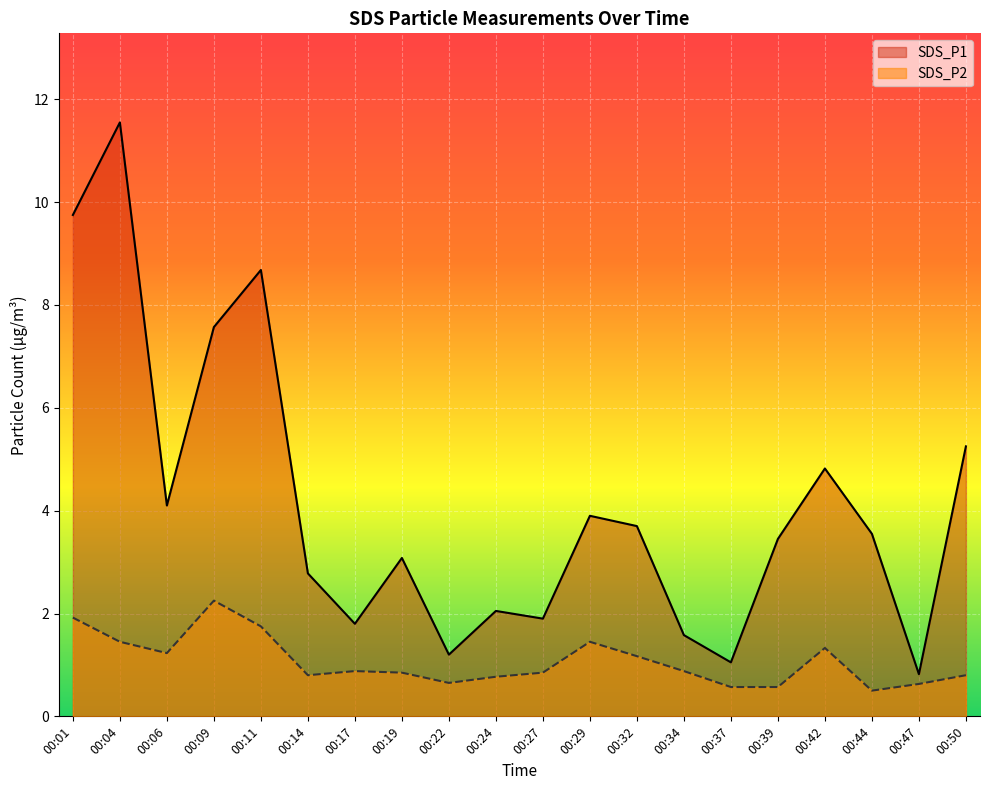

What is the average value of the SDS_P1 series?

4.1